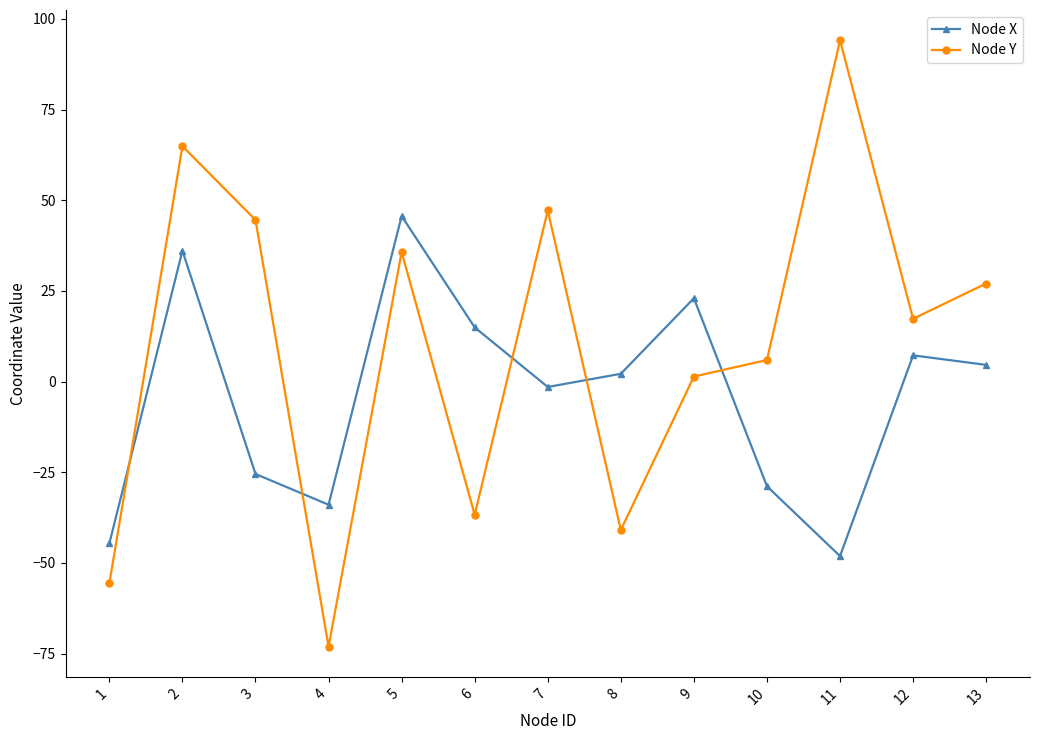

After their last crossing, which series has the higher values: Node X or Node Y?

Node Y